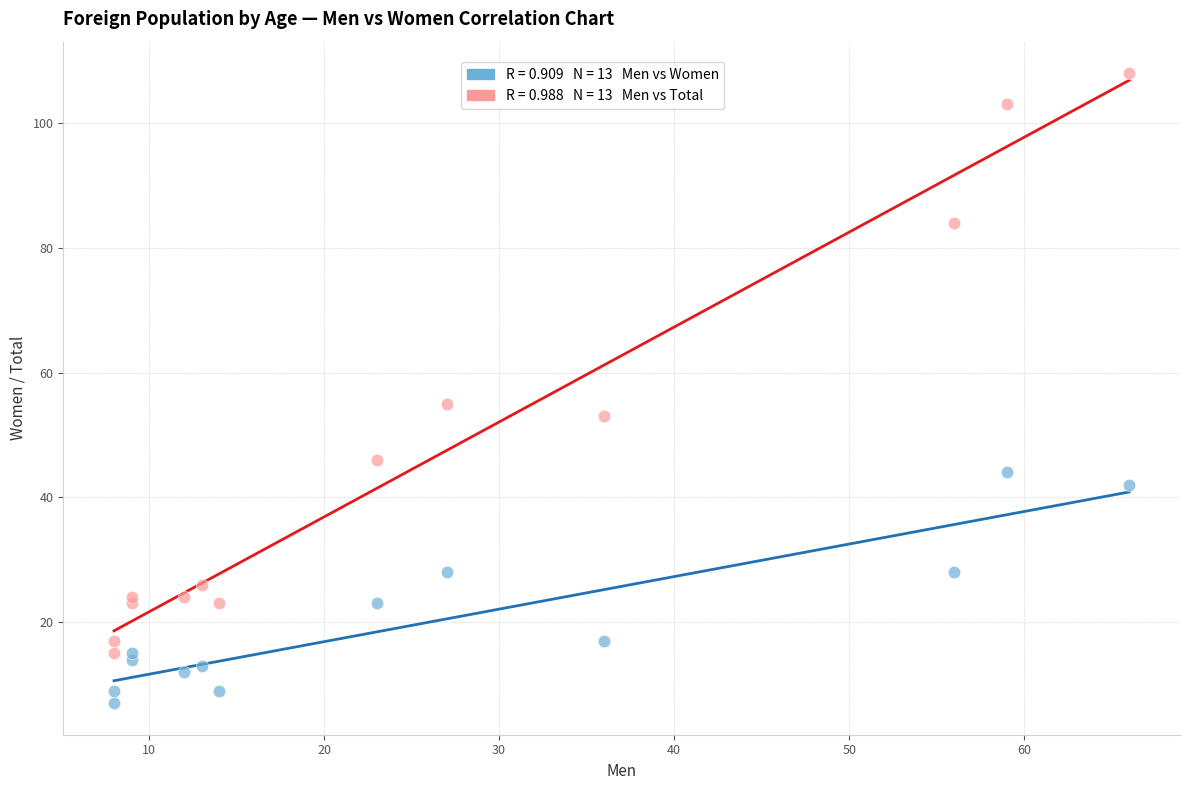

Across all series, what Y value is closest to 57?

55